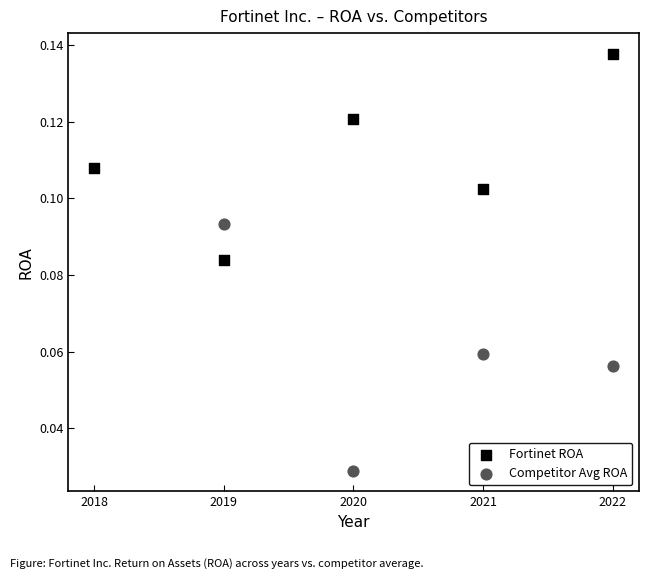

Which series has the largest Y range (max minus min)?

Competitor Avg ROA